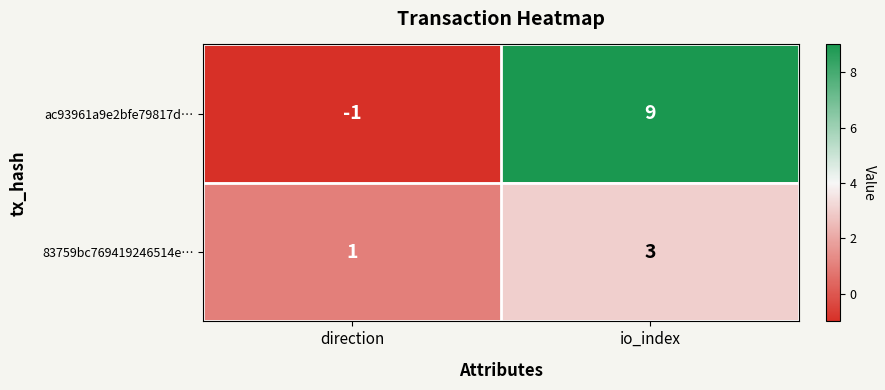

What is the spread (max minus min) of values at io_index?

6